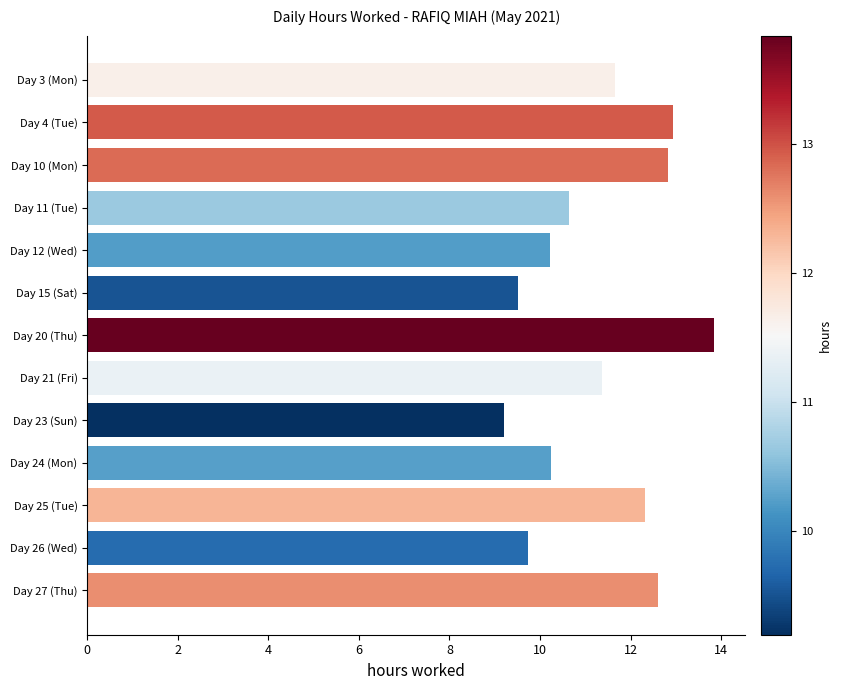

The chart shows a value of 3.4 at Day 23 (Sun). True or false?

False